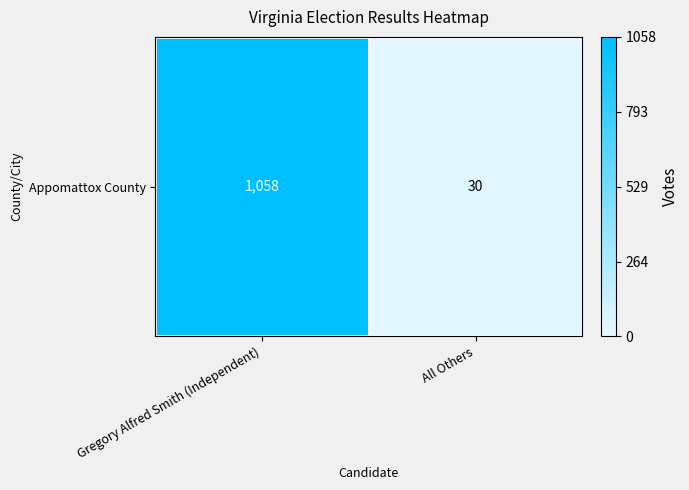

The value at Gregory Alfred Smith (Independent) is 1058. True or false?

True